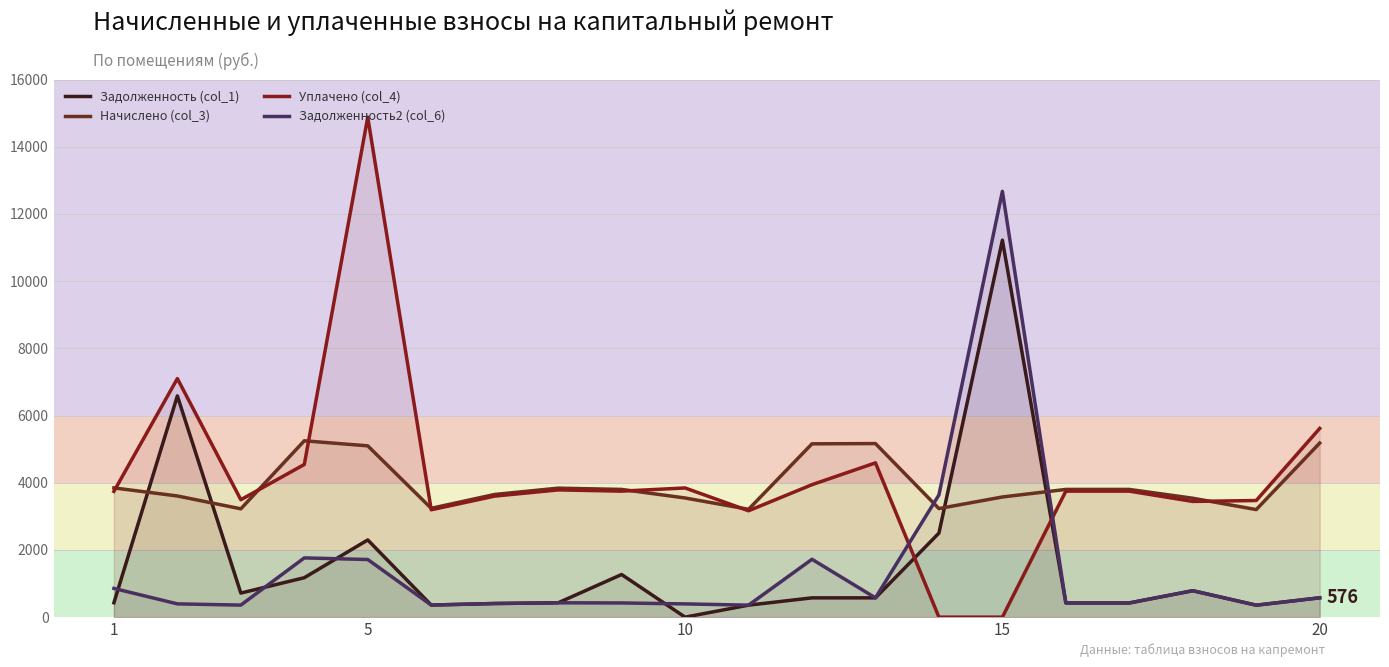

What is the value of the Задолженность2 (col_6) point at the 8th from the left?

426.5